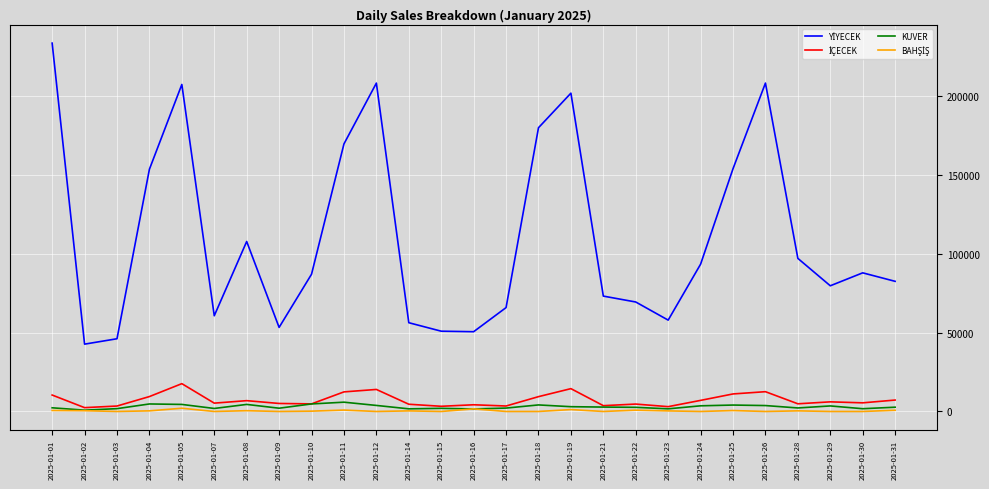

How many lines are shown in the chart?

4